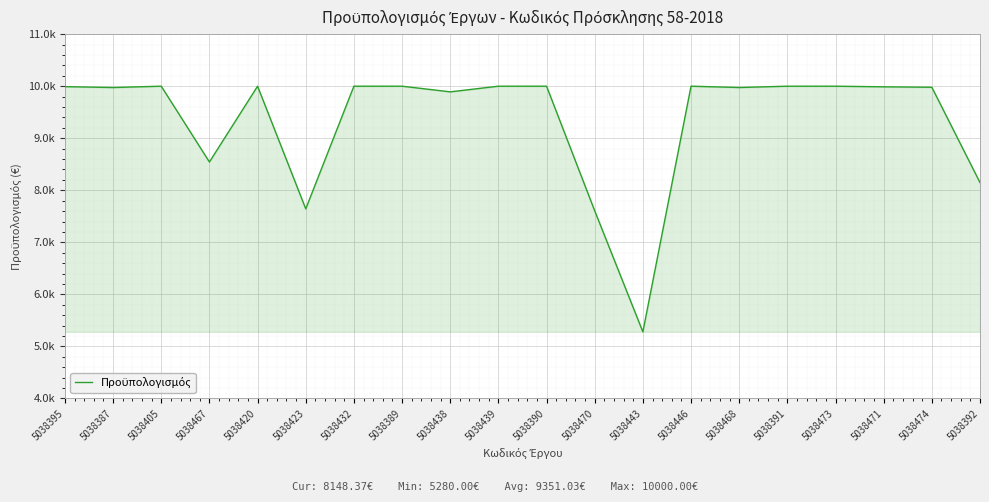

At which category does the chart reach its peak across all series?

5038405